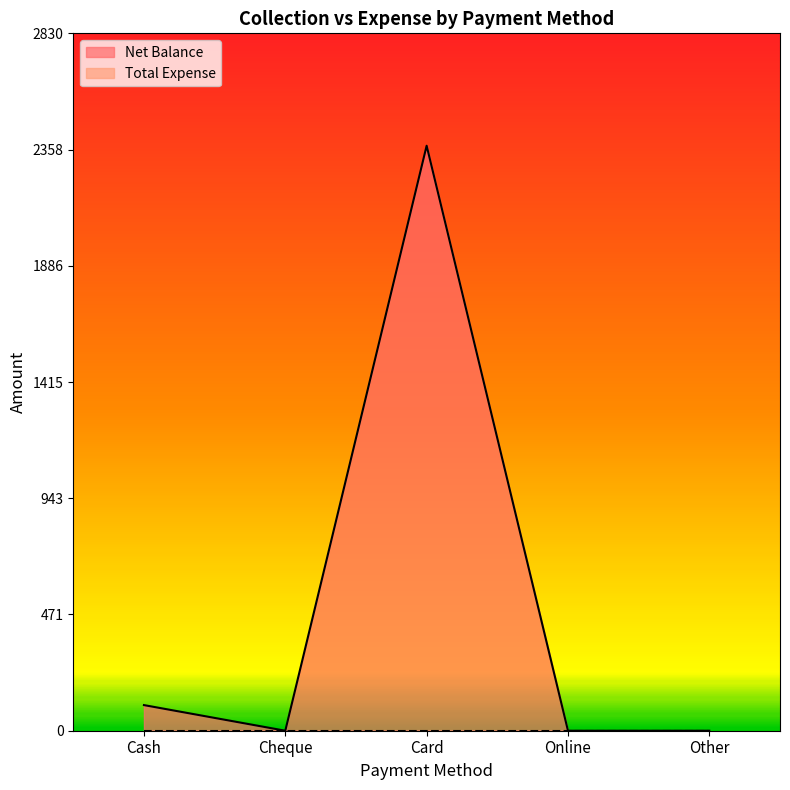

Is it true that the value at Cash is 167?

False